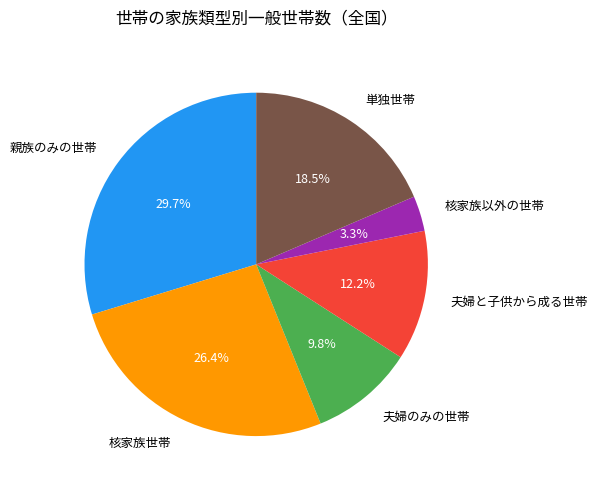

How many segments does this pie chart have?

6